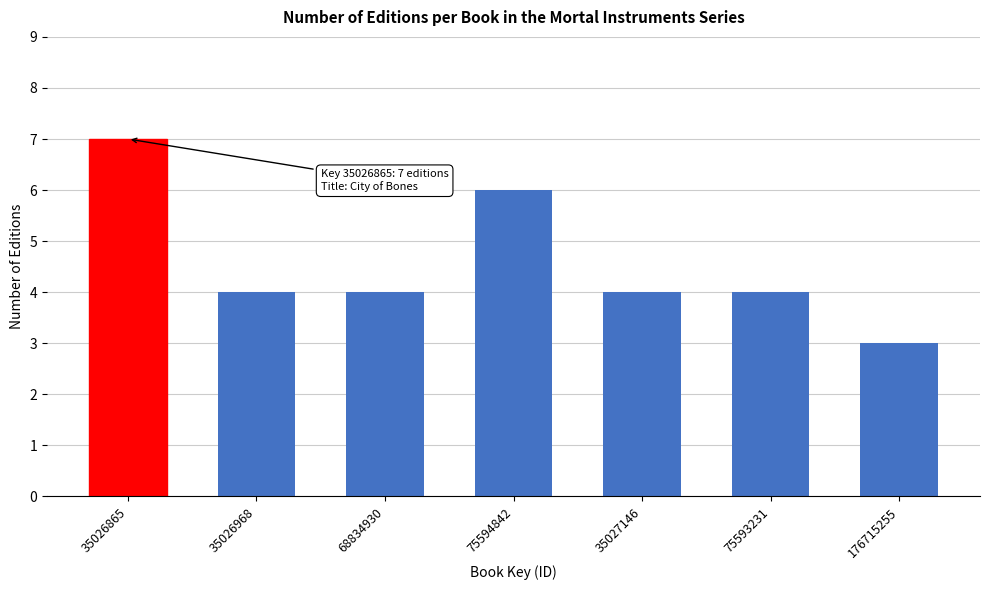

Reading left to right, list all the values displayed in this chart.

35026865=7	35026968=4	68834930=4	75594842=6	35027146=4	75593231=4	176715255=3